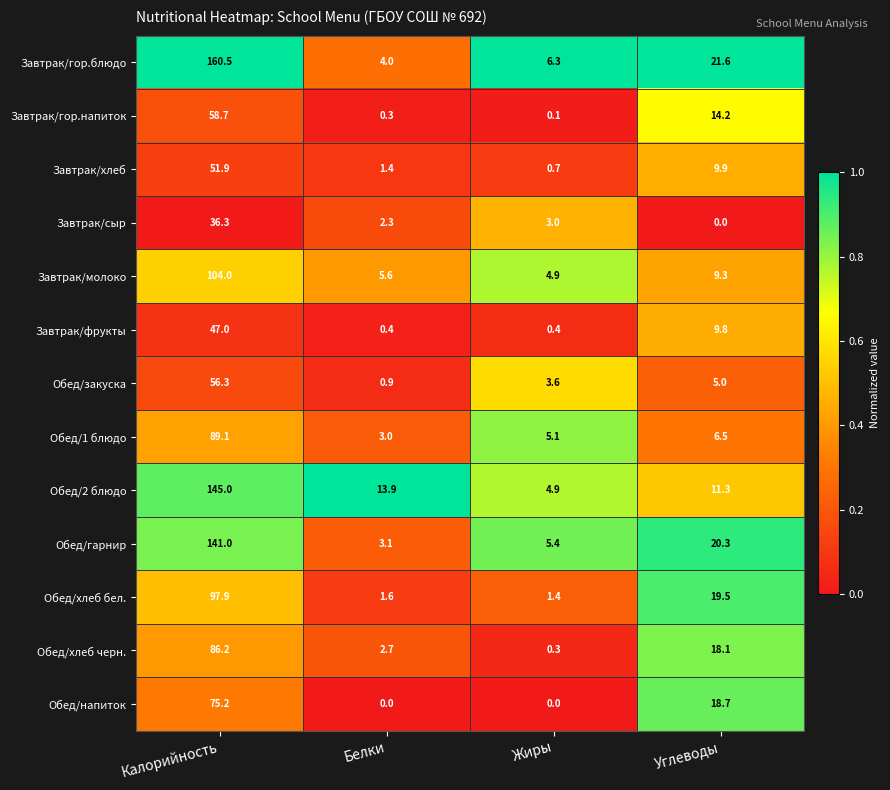

The Завтрак/сыр series shows 2.3 at Белки. True or false?

True